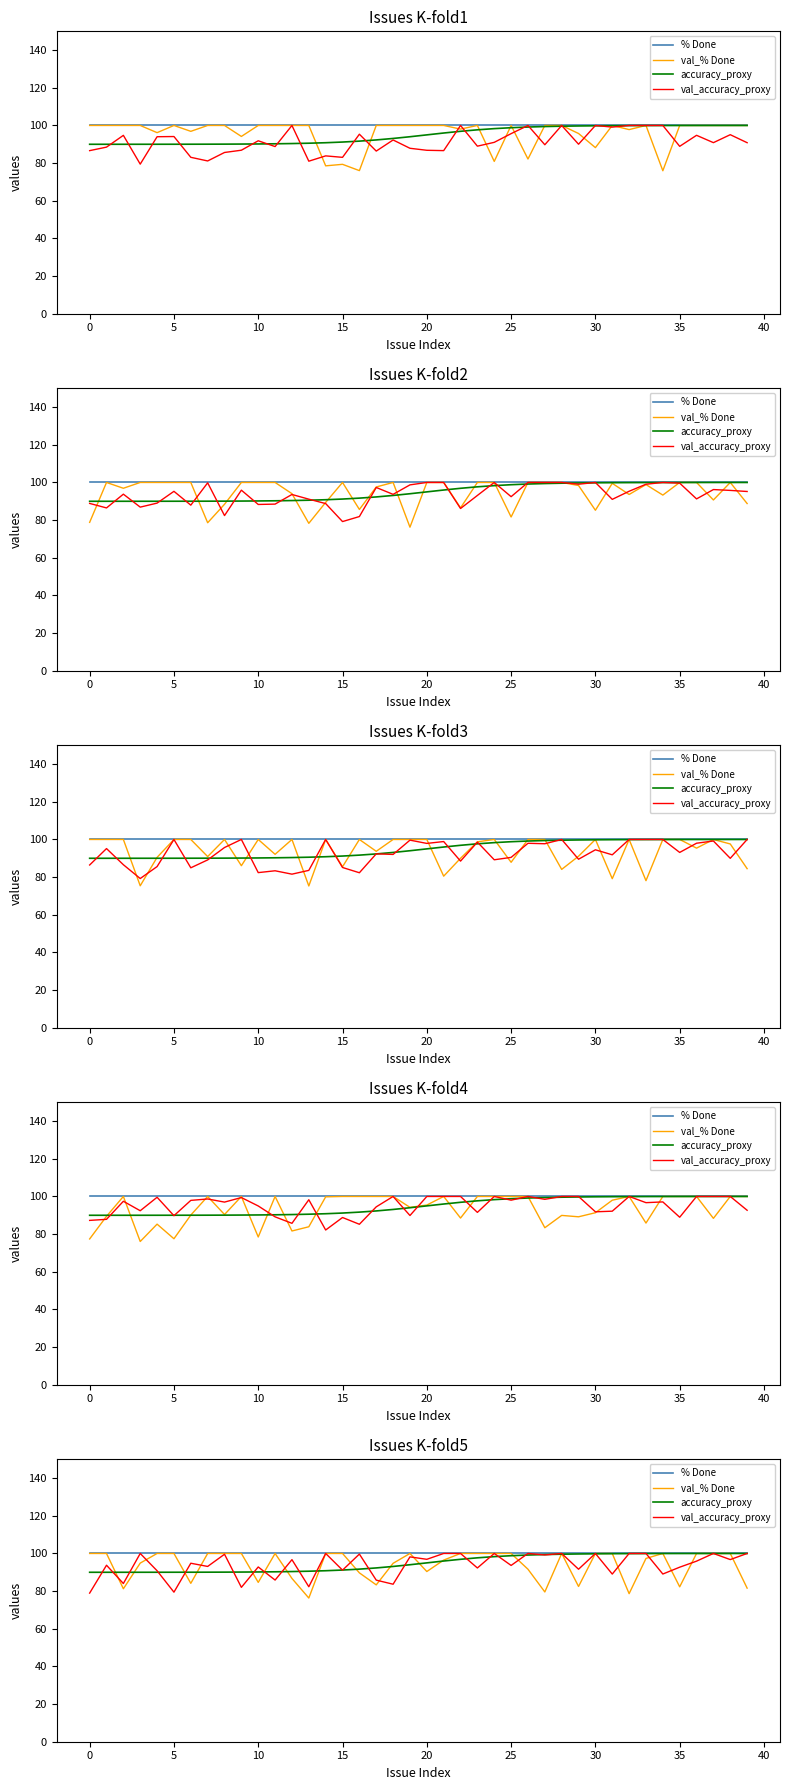

Is it true that val_% Done equals 100.0 at 38?

True